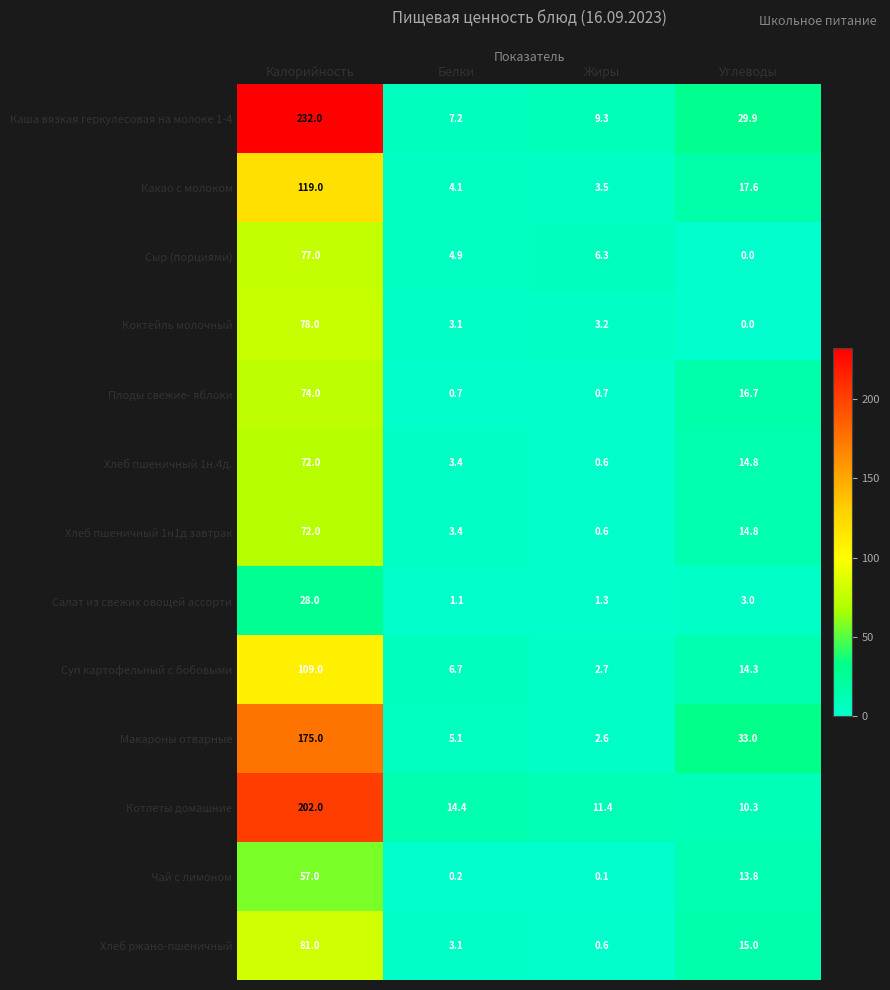

List the labels in order of Салат из свежих овощей ассорти value, smallest first.

Белки, Жиры, Углеводы, Калорийность